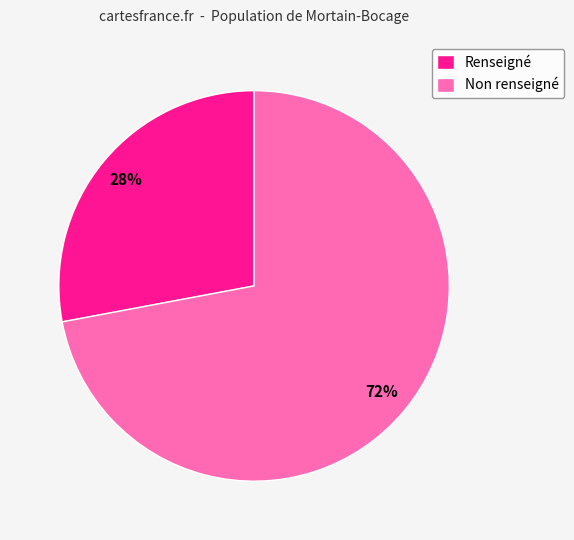

Do Non renseigné and Renseigné together represent more than half of the pie?

Yes